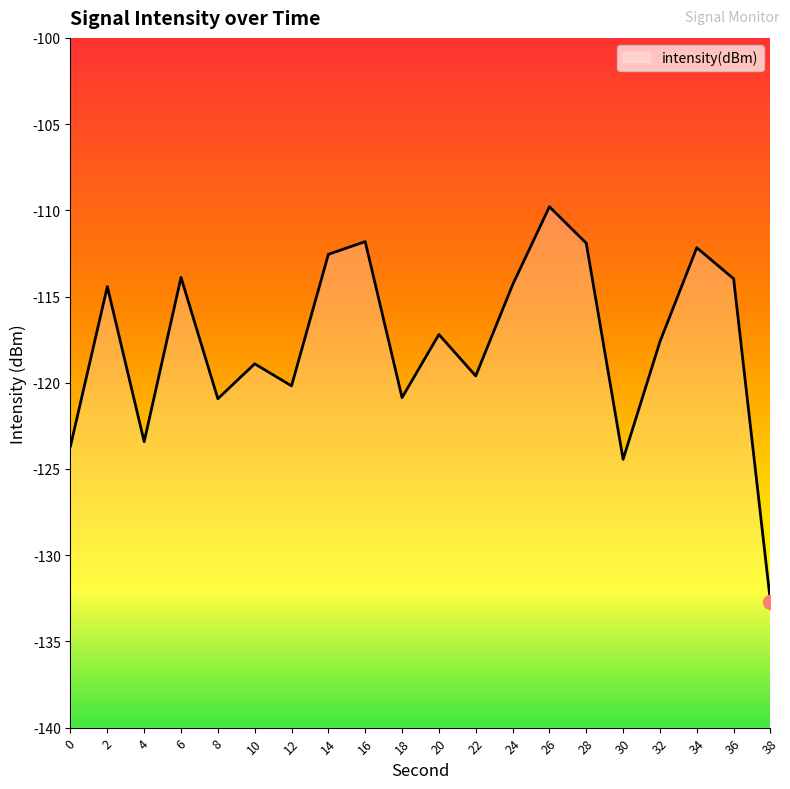

Reading left to right, transcribe all the data shown in this chart.

0=-123.7	2=-114.4	4=-123.4	6=-113.9	8=-120.9	10=-118.9	12=-120.2	14=-112.6	16=-111.8	18=-120.9	20=-117.2	22=-119.6	24=-114.3	26=-109.8	28=-111.9	30=-124.4	32=-117.6	34=-112.2	36=-114.0	38=-132.7